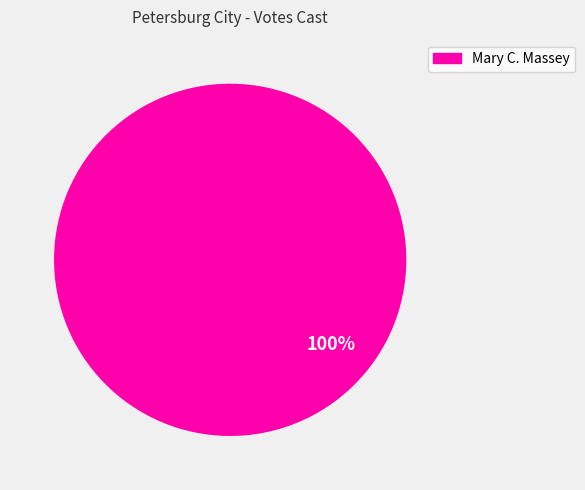

Is there any slice that represents more than half of the pie?

Yes